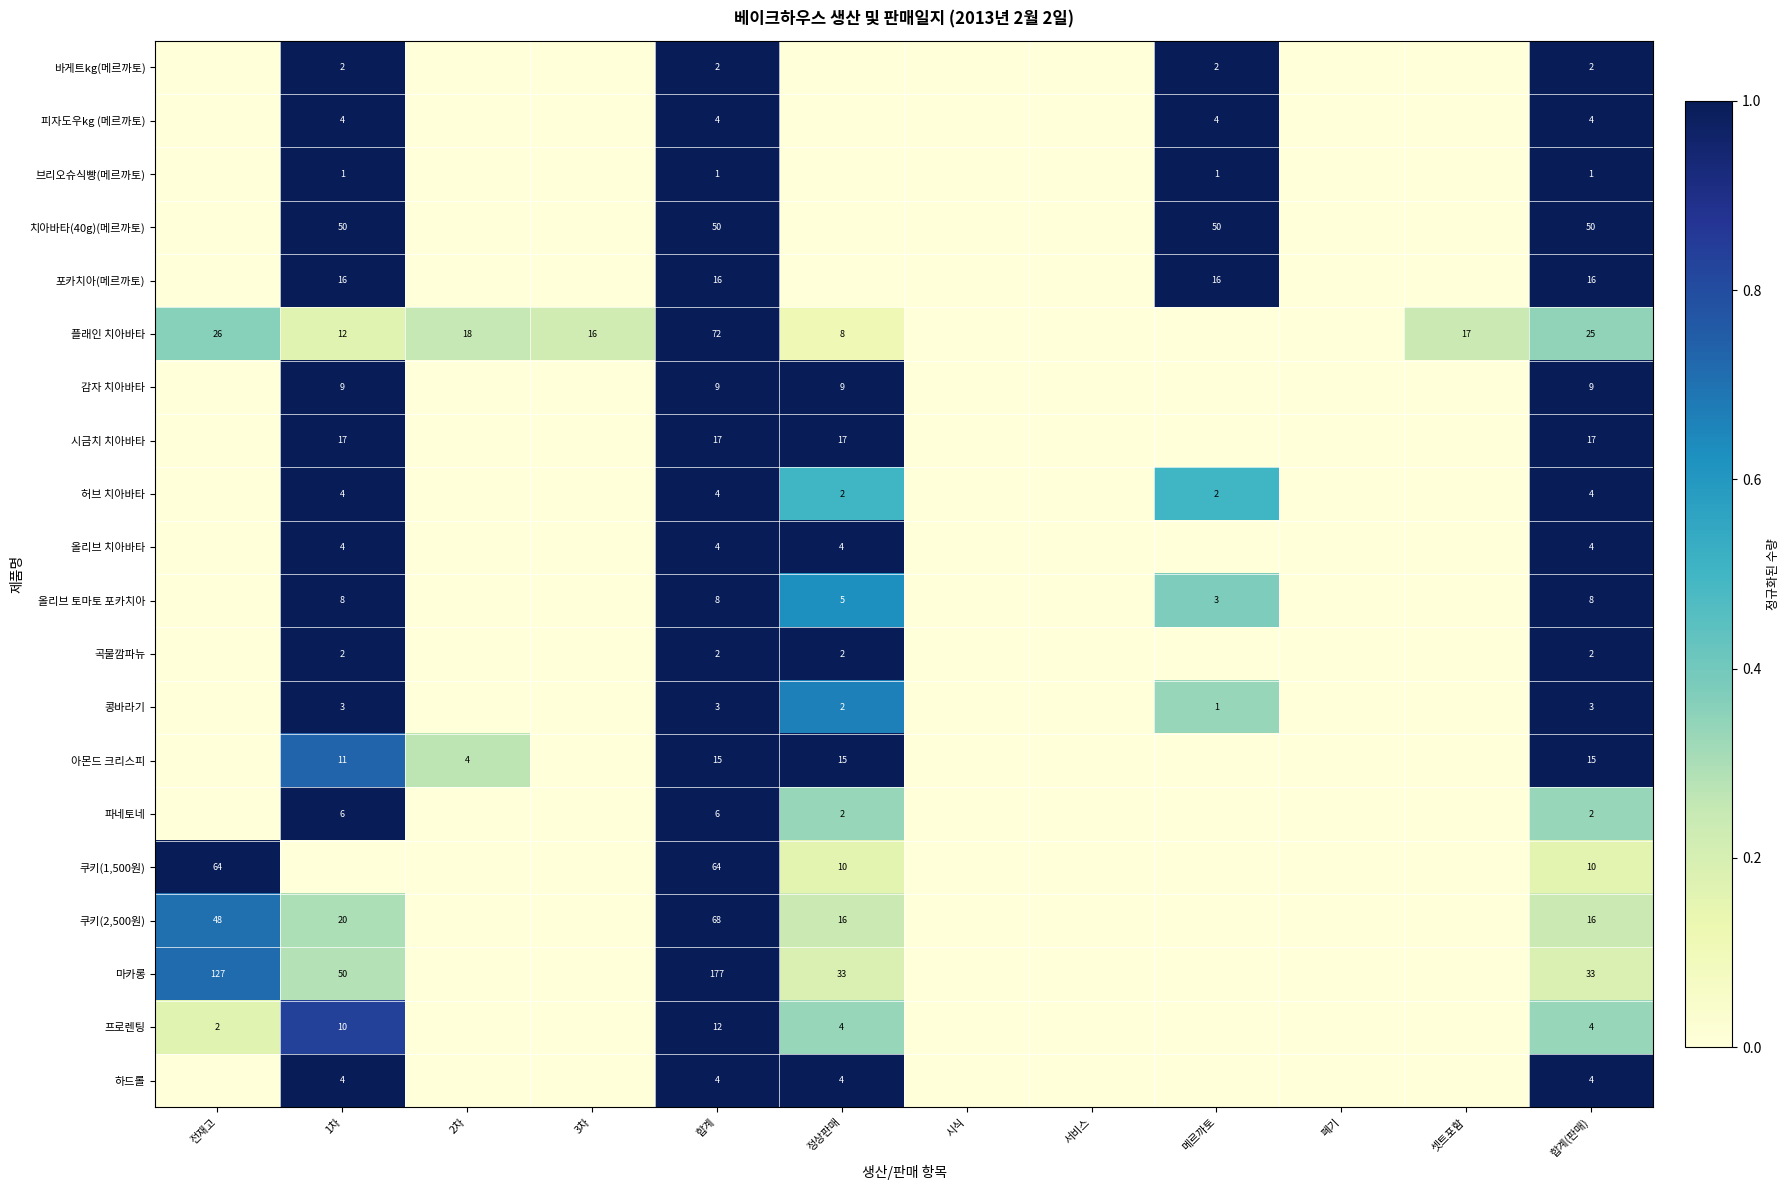

What is the spread (max minus min) of values at 1차?

1.0